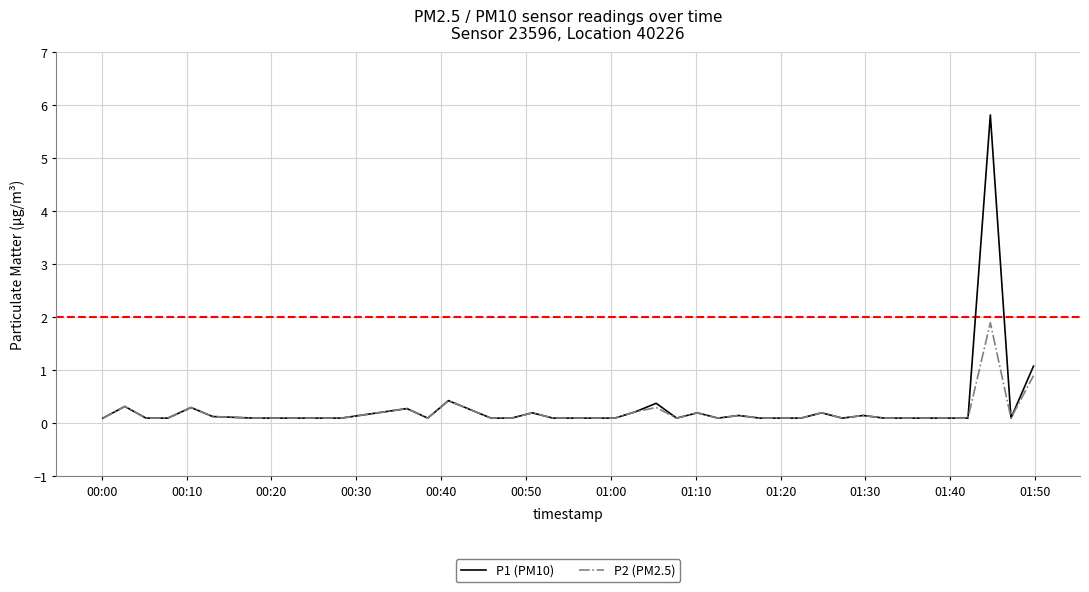

Which series has the widest spread of values?

P1 (PM10)